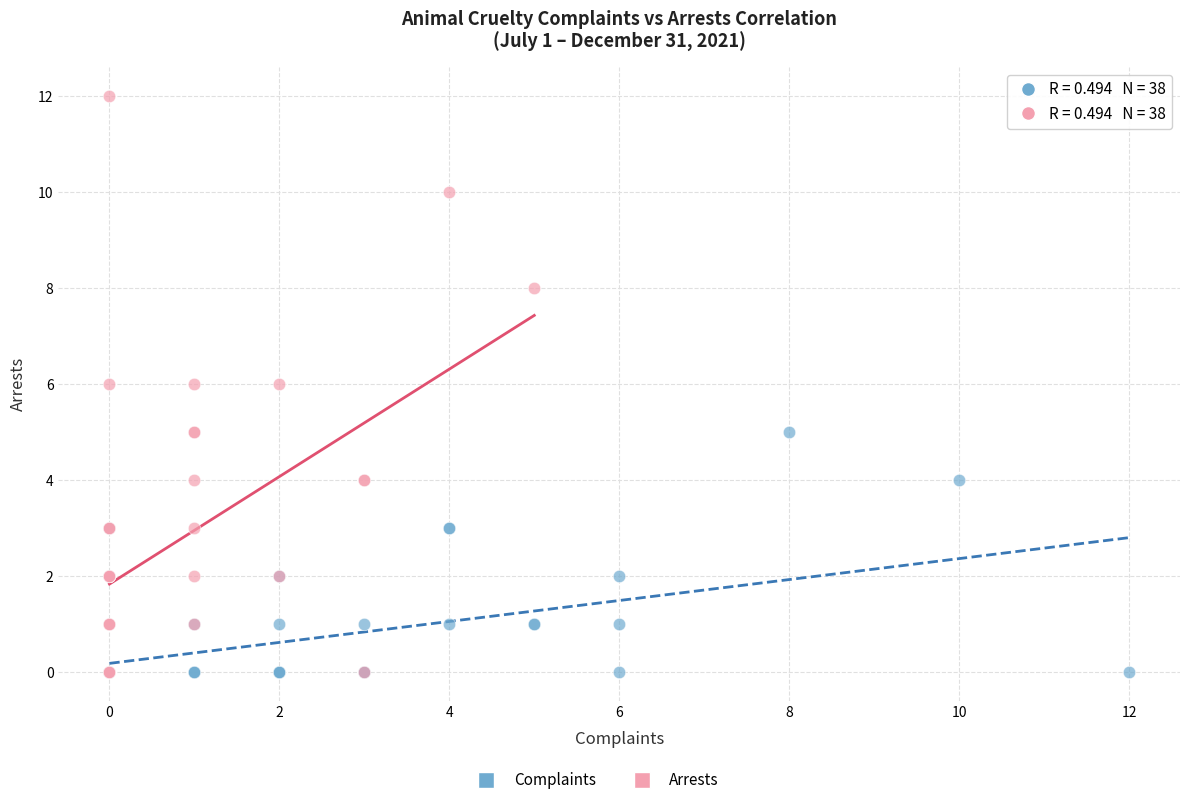

Which series contains the highest Y value?

Arrests